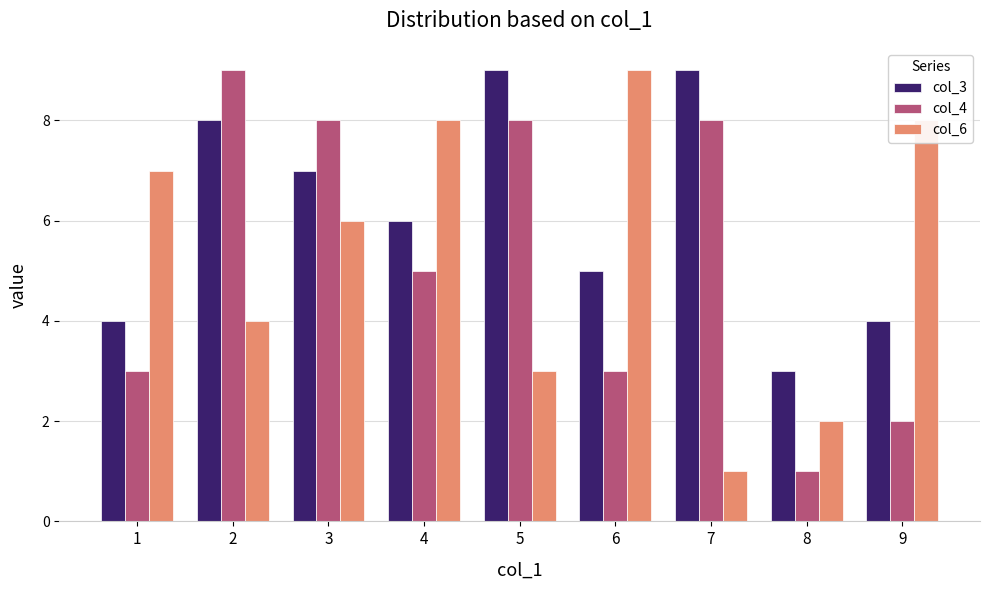

True or false: col_6 has a value of 3 at 1.

False